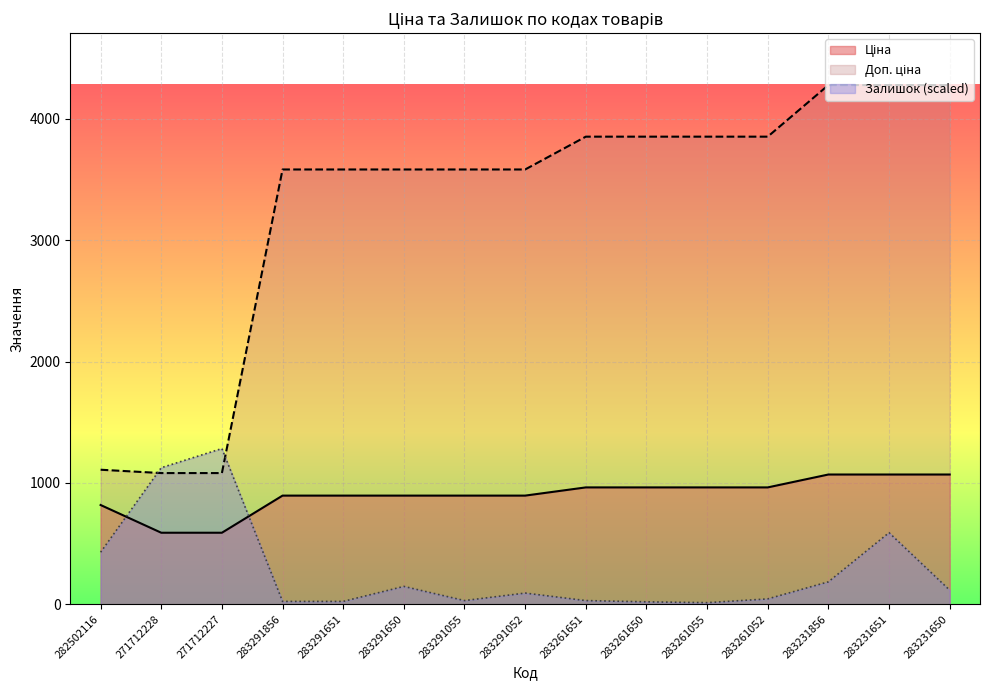

True or false: Доп. ціна and Ціна cross at least once.

False